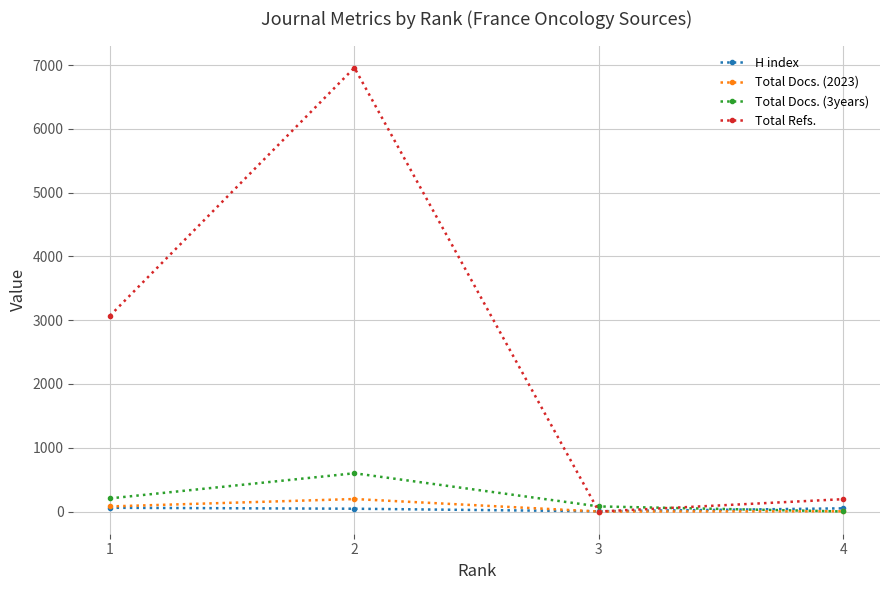

Which series changed the most between 1 and 2?

Total Refs.